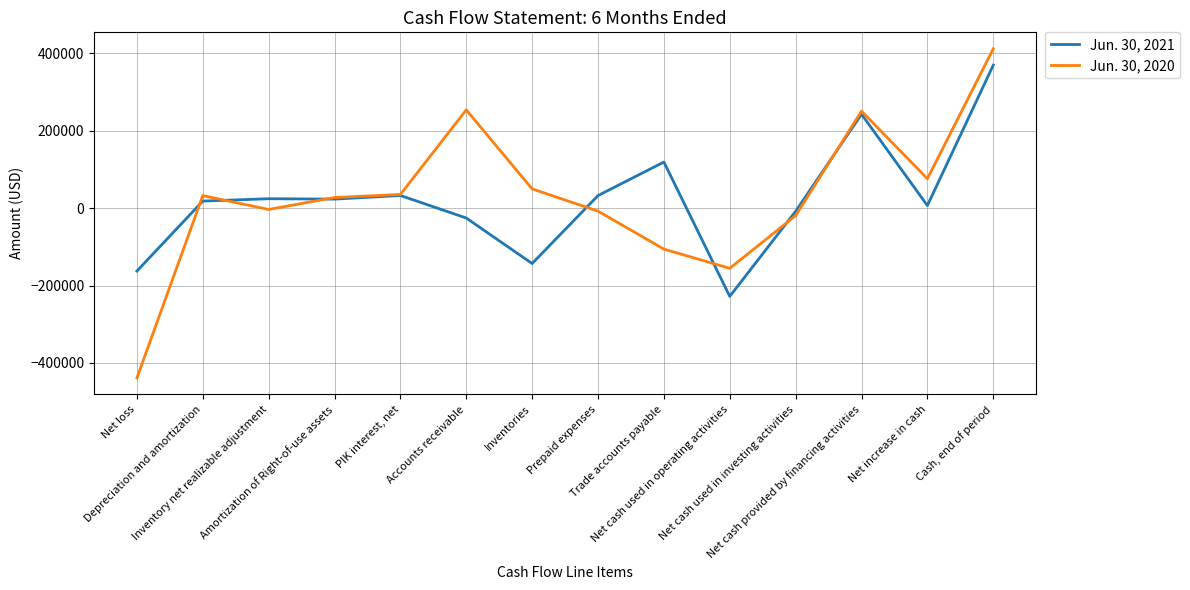

Between which two adjacent categories do Jun. 30, 2021 and Jun. 30, 2020 first intersect?

Net loss and Depreciation and amortization